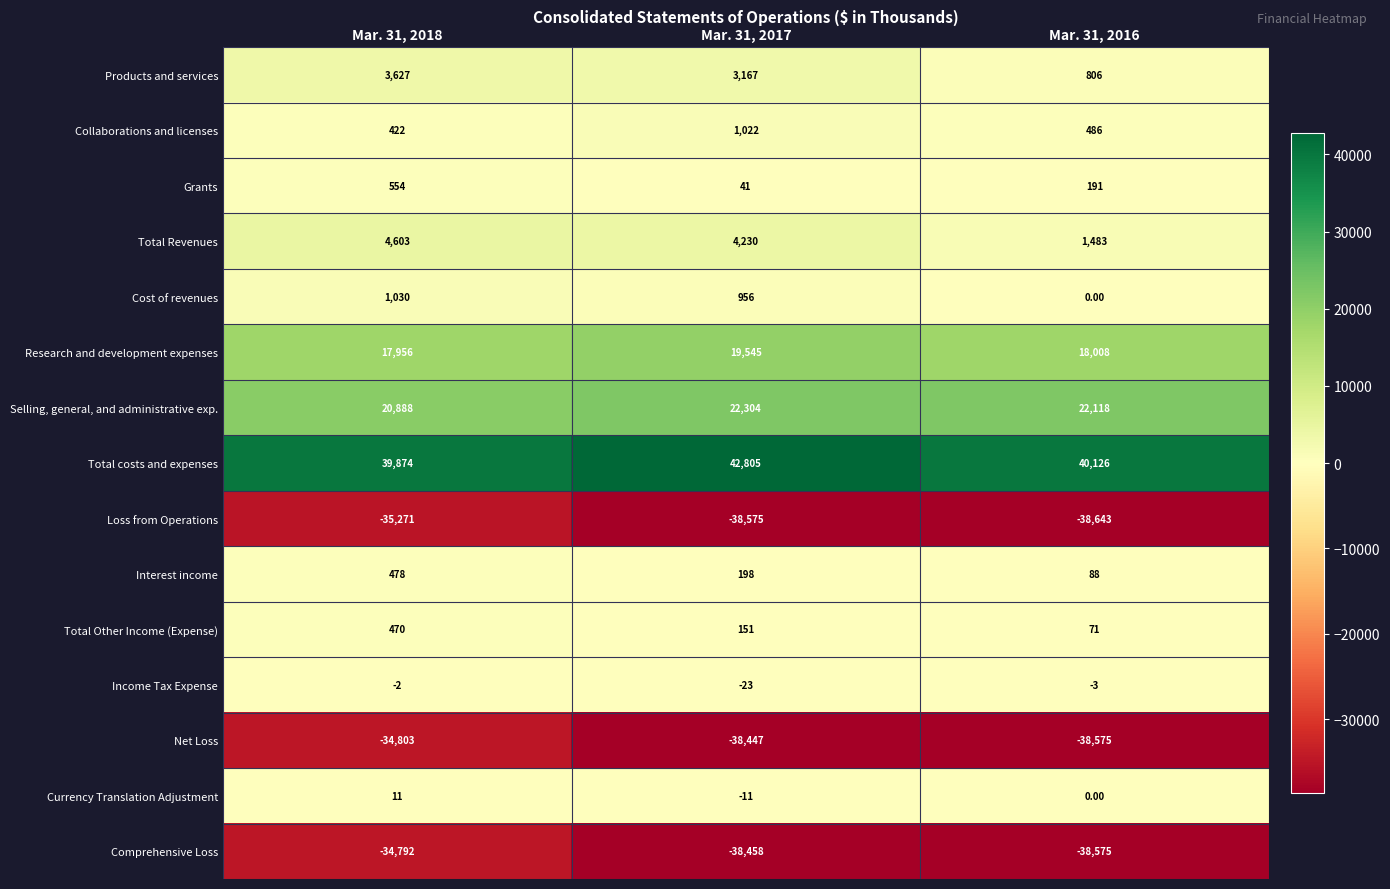

At how many categories does at least one series exceed 1183?

3